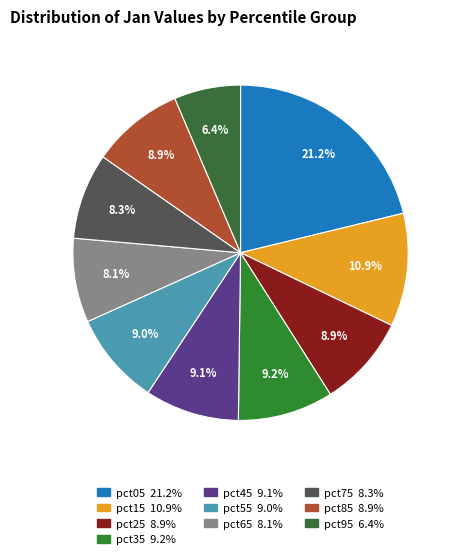

What is the largest slice in the pie chart?

pct05